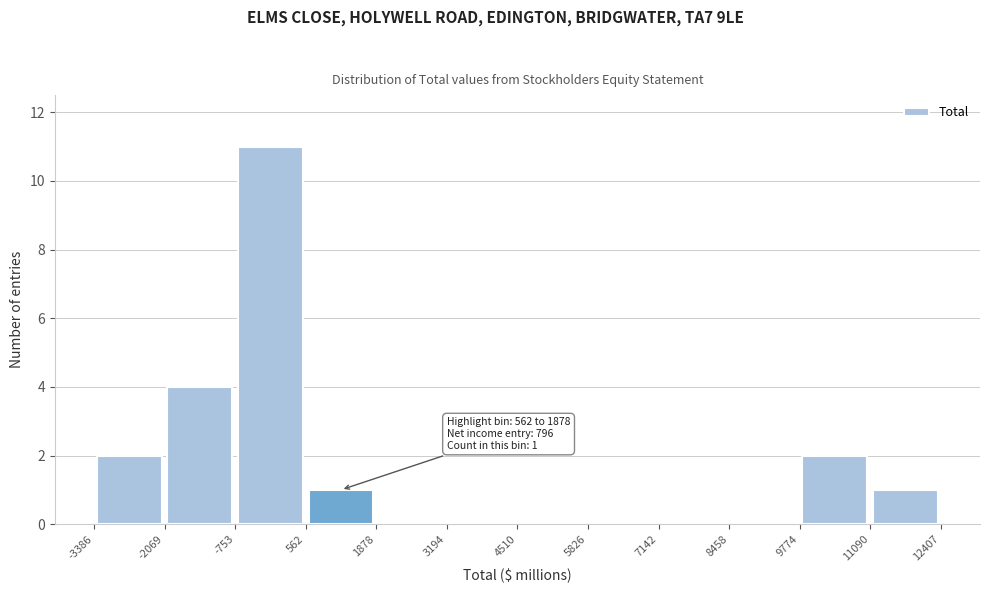

Over which range of the x-axis is the bar tallest?

-753 to 562